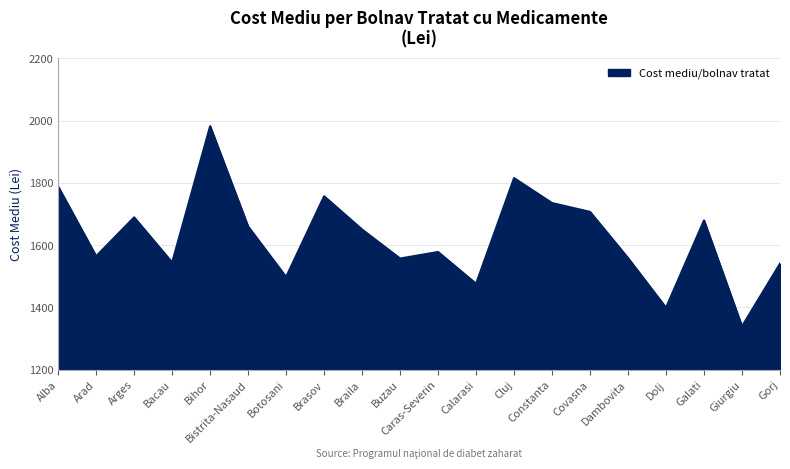

True or false: there are more than 2 points higher than both neighbors.

True